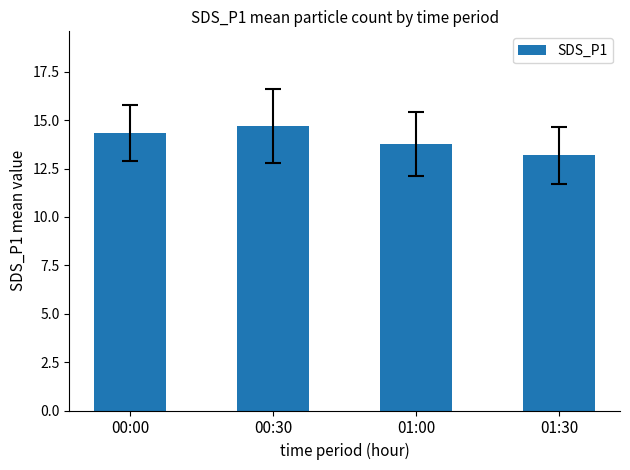

What is the label of the 4th bar from the right?

00:00